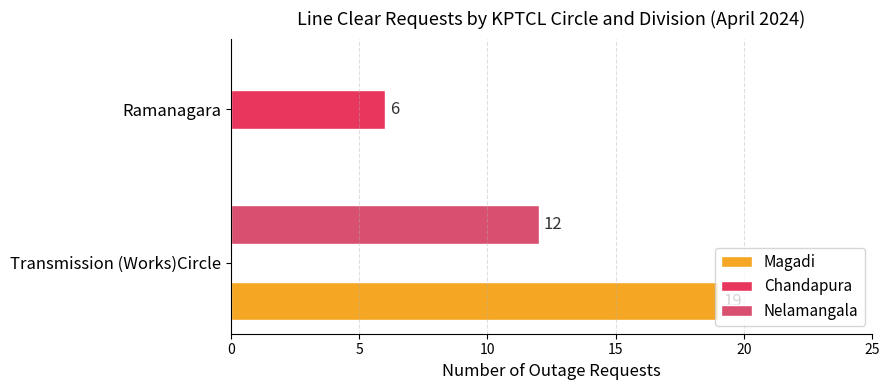

Which series has the largest range (max minus min)?

Magadi